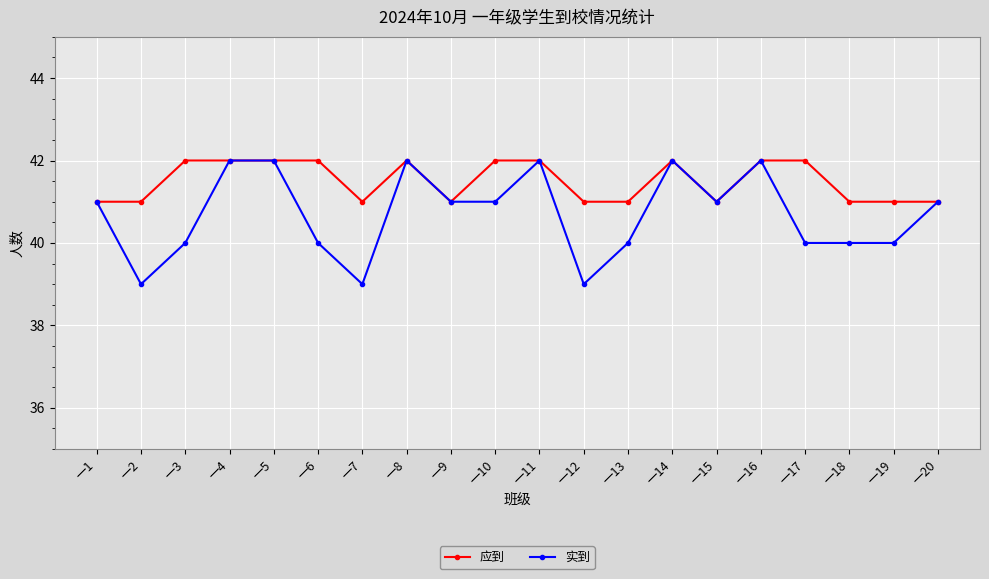

List the series in order of their overall mean, lowest first.

实到, 应到